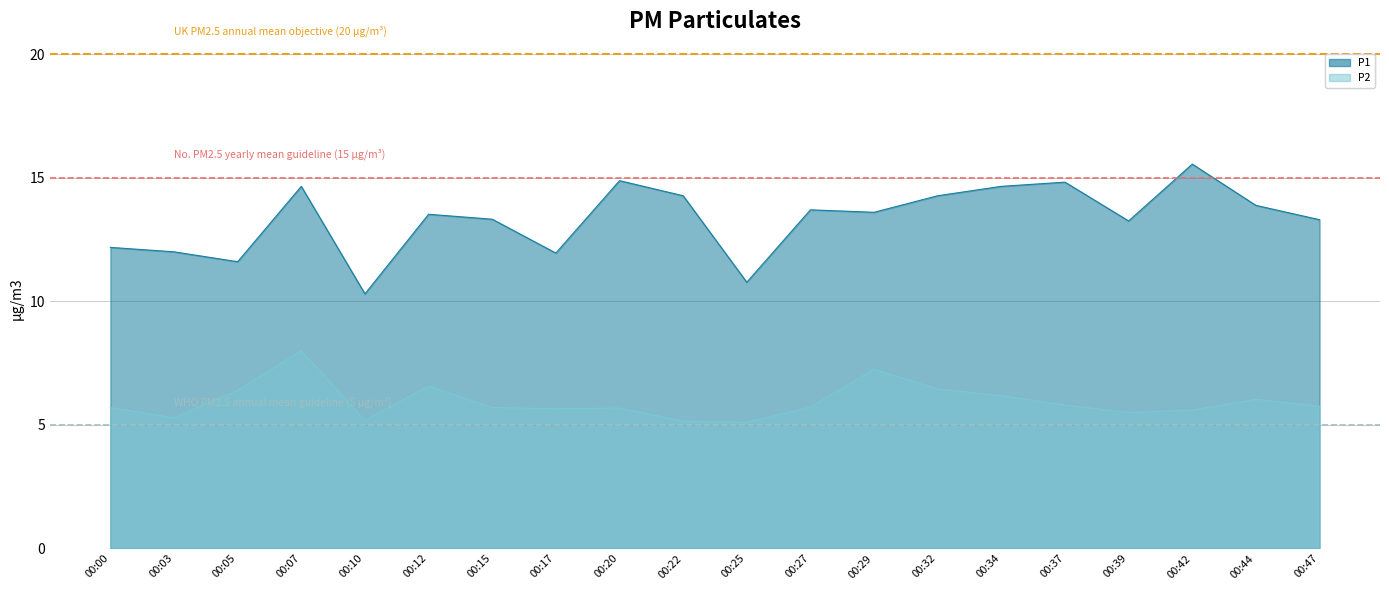

What is the minimum value shown in the chart?

5